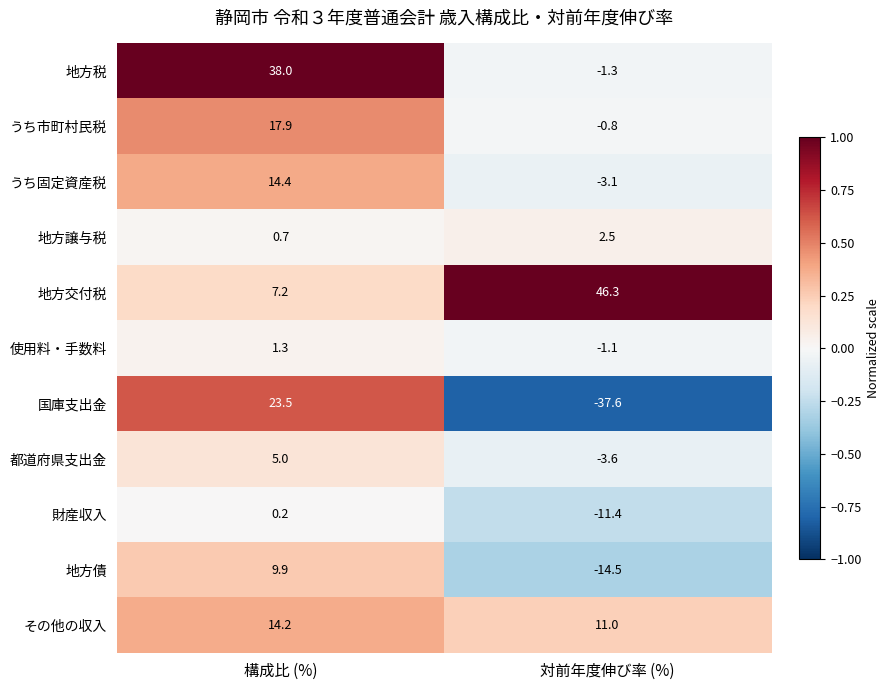

What is the average value of the その他の収入 series?

12.6